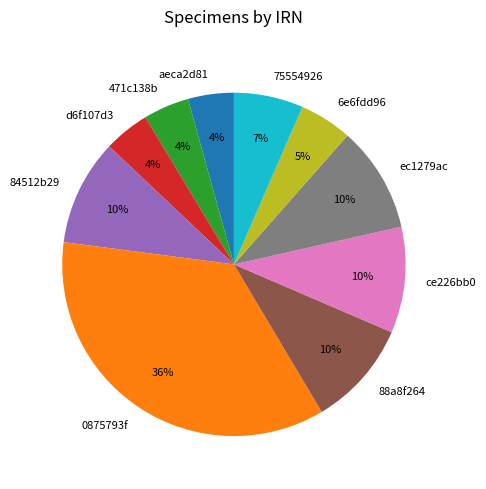

What percentage is the 6e6fdd96 slice, to the nearest percent?

5%